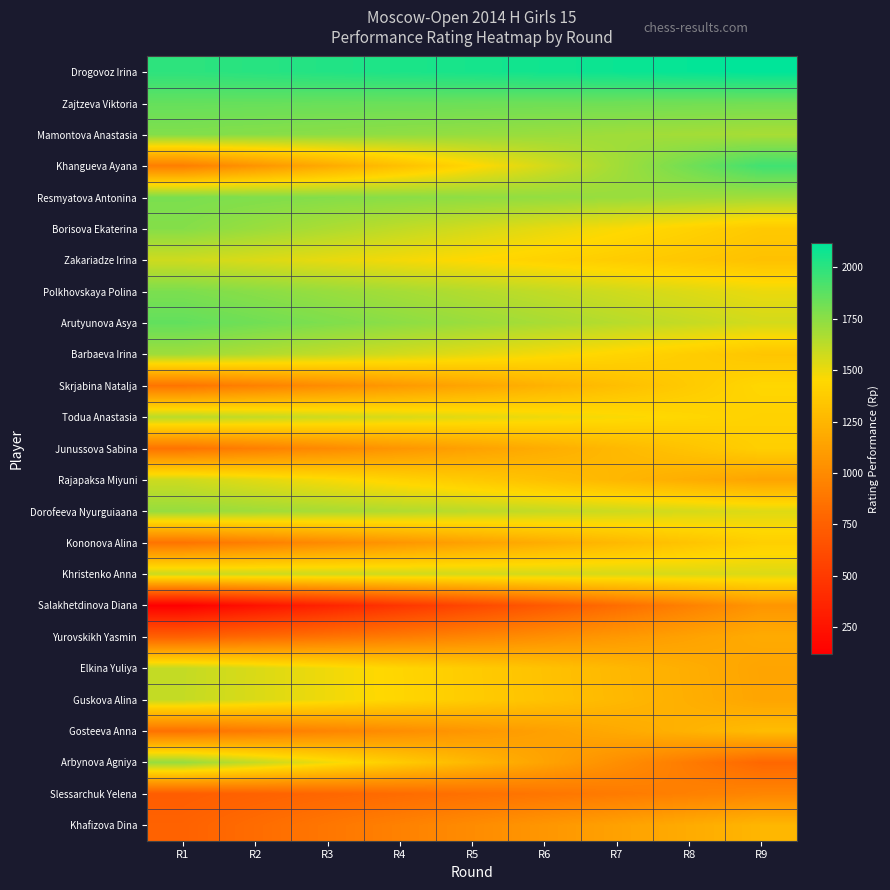

At which category does the chart reach its minimum across all series?

R1